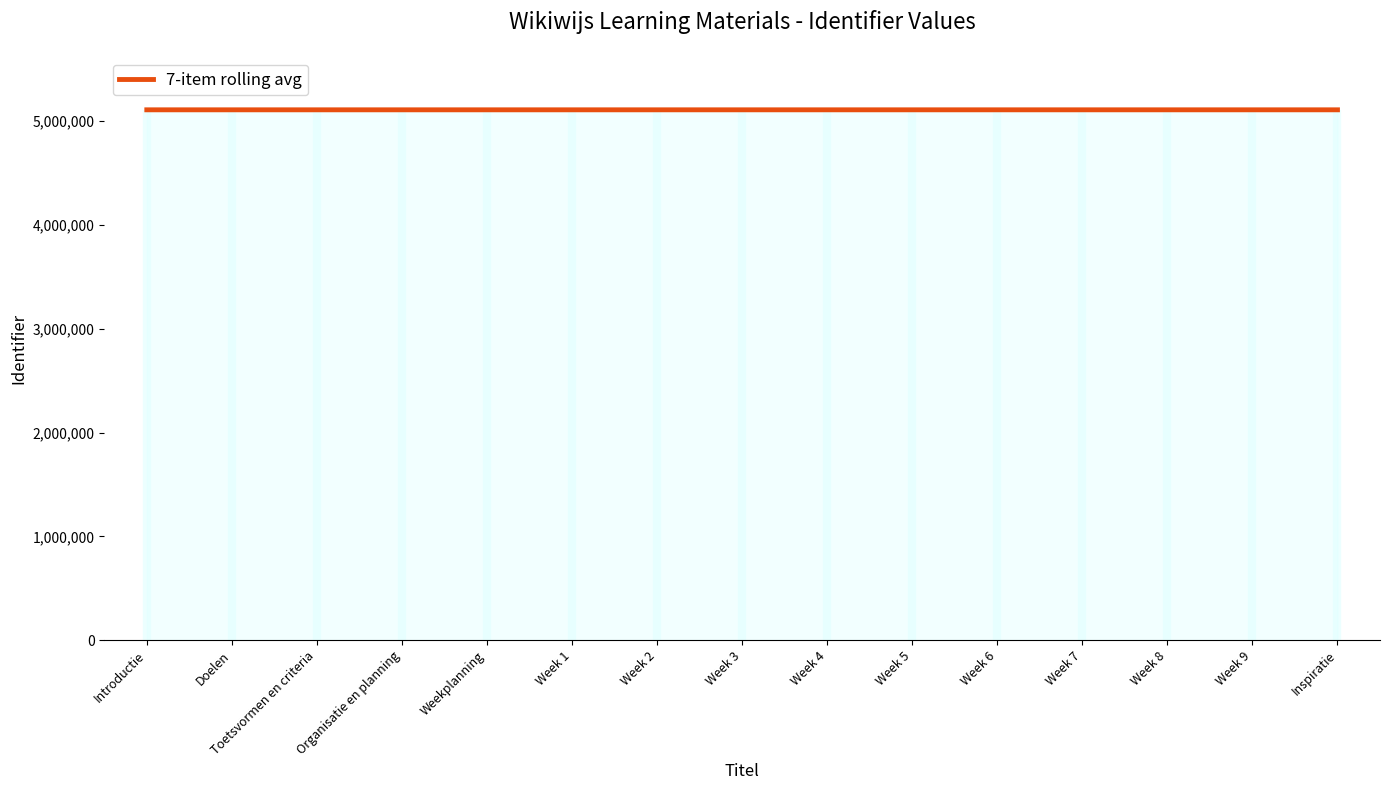

What is the label of the 7th point from the right?

Week 4